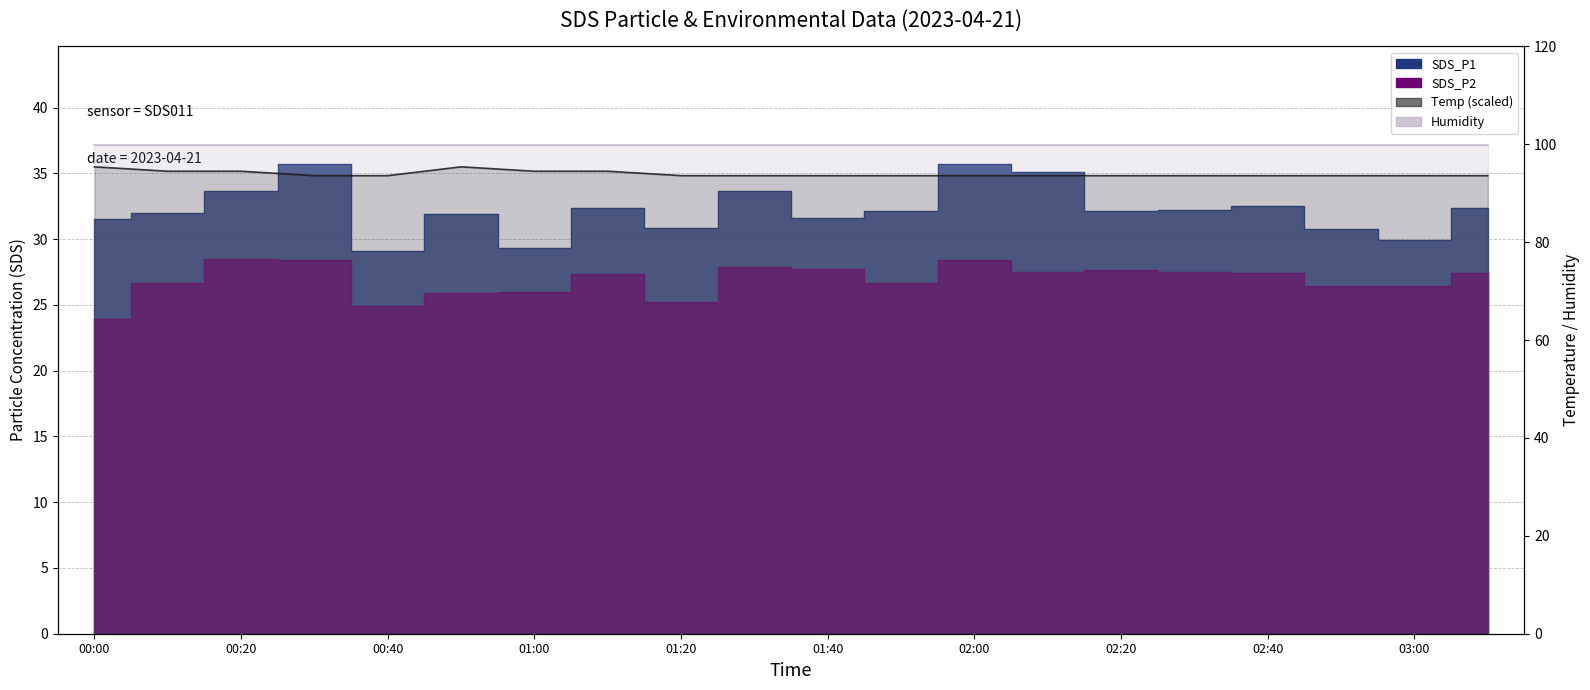

The Humidity series shows 139.8 at 19. True or false?

False